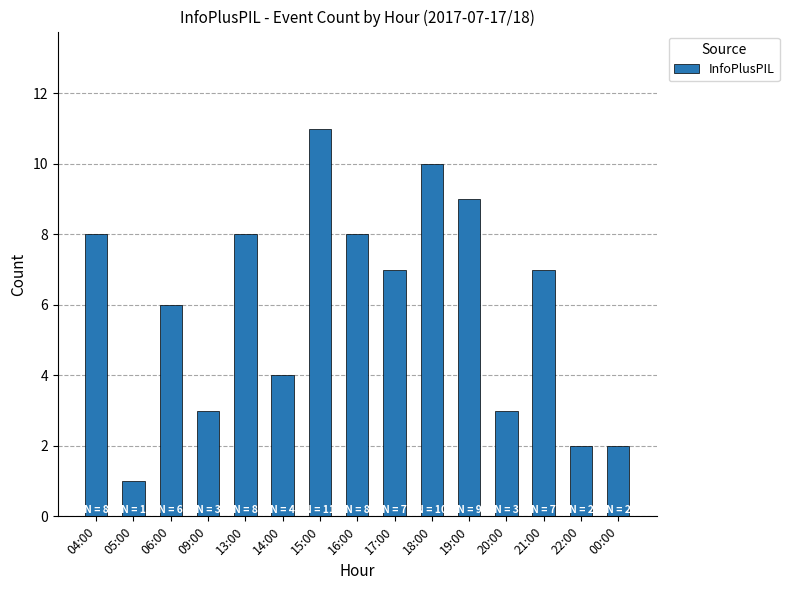

True or false: the data shows 1 at 00:00.

False